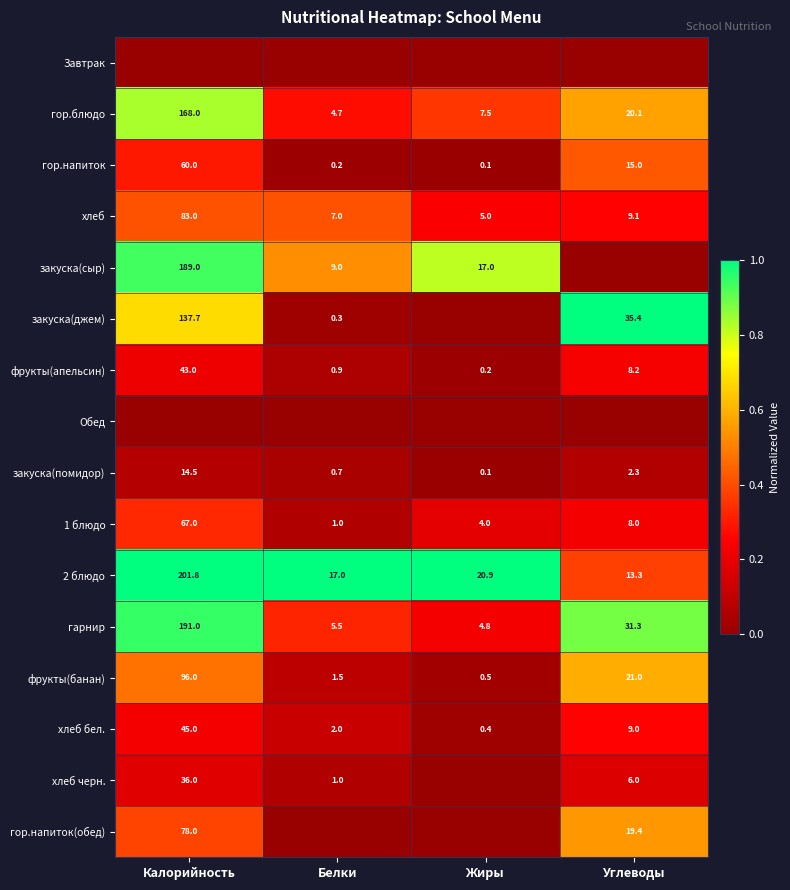

What is the sum of the гор.блюдо values at Жиры and Углеводы?

27.6